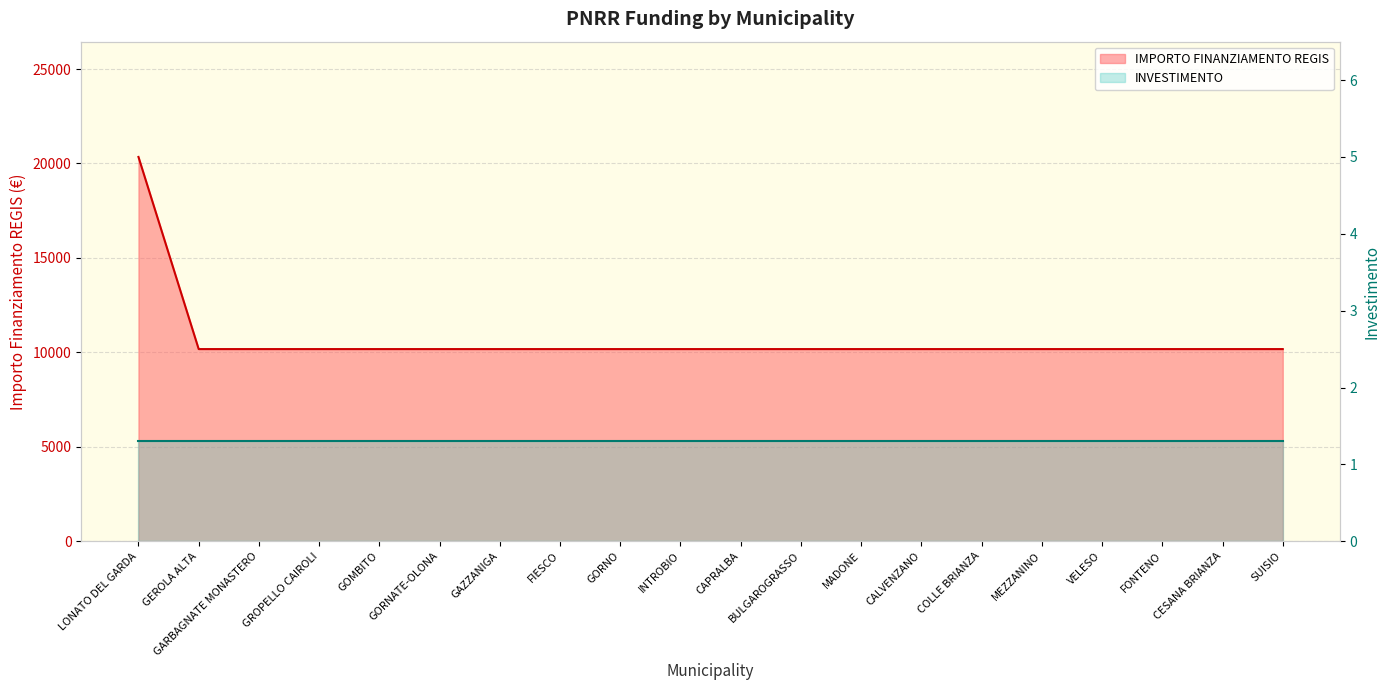

The chart shows a value of 10172 at COLLE BRIANZA. True or false?

True